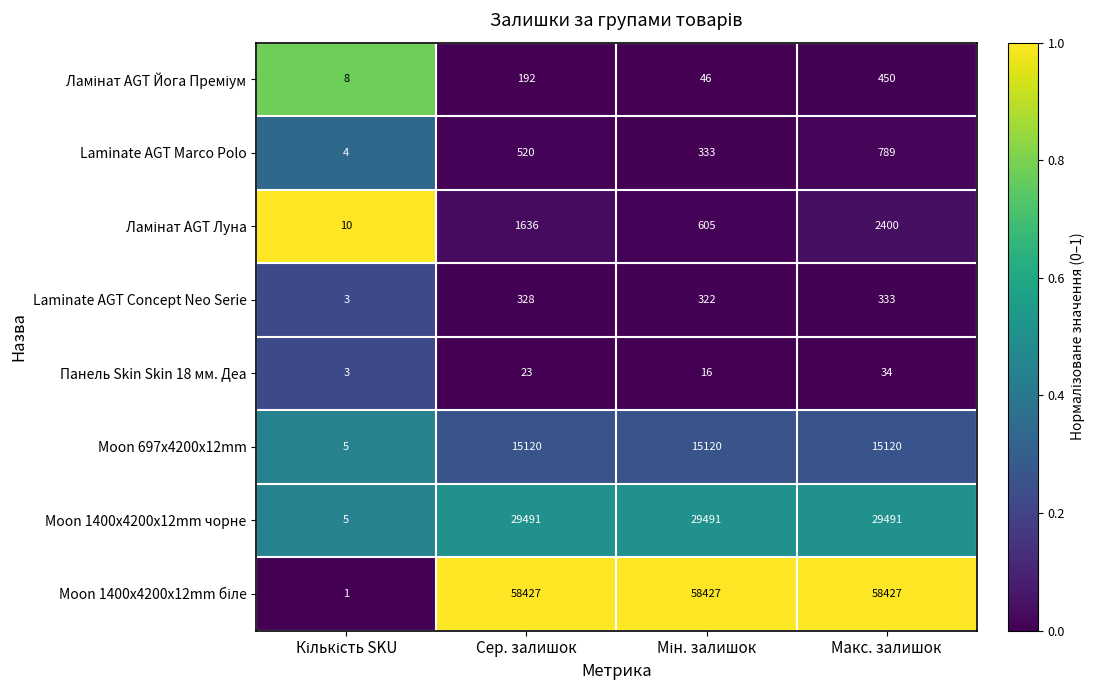

Is it true that Moon 1400x4200x12mm чорне equals 29491 at Макс. залишок?

True